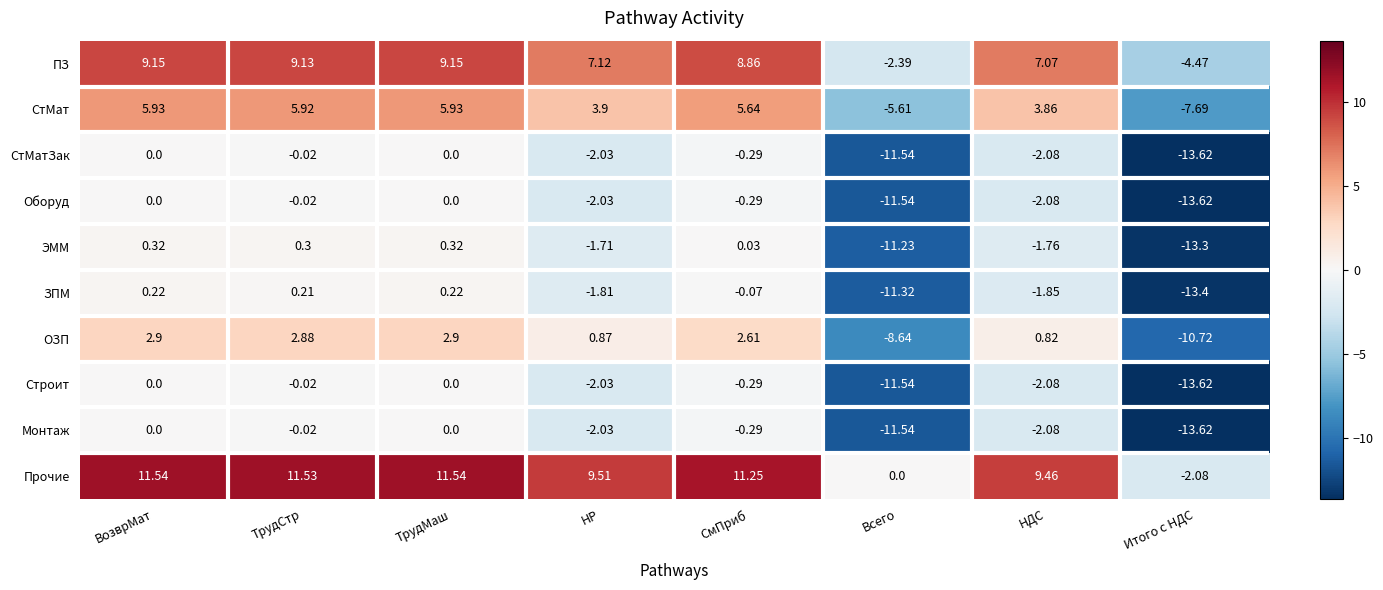

Between СмПриб and Всего, which series saw the biggest shift?

ЭММ